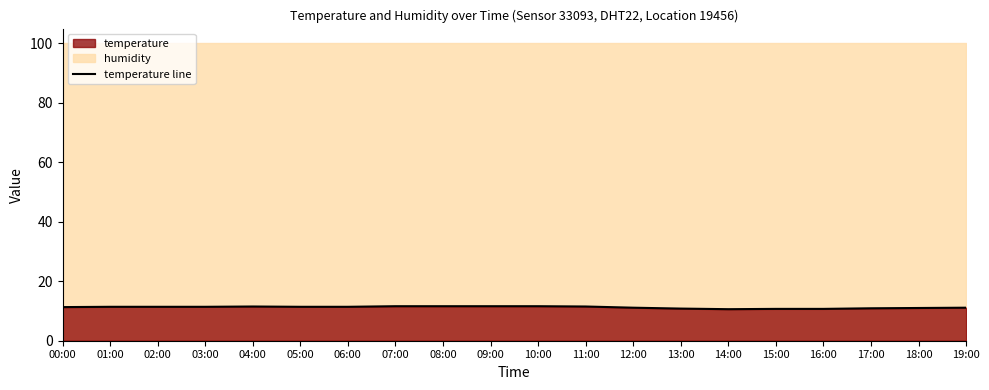

Reading right to left, list all the values displayed in this chart.

11.1	11.0	10.9	10.7	10.7	10.6	10.8	11.1	11.5	11.6	11.6	11.6	11.6	11.4	11.4	11.5	11.4	11.4	11.4	11.3